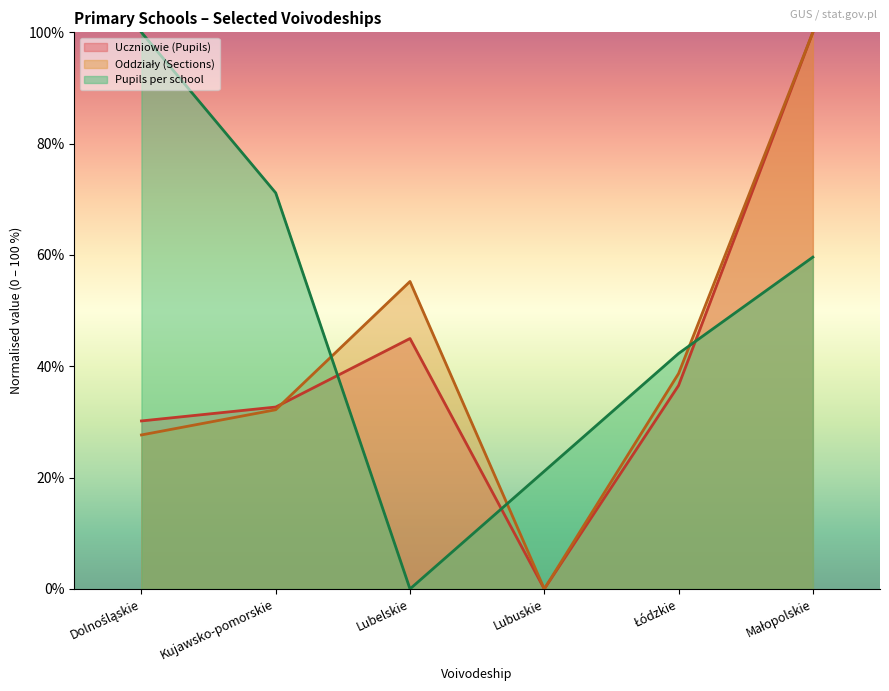

Is the value of Pupils per school at Lubuskie greater than the value of Uczniowie (Pupils) at Lubuskie?

Yes